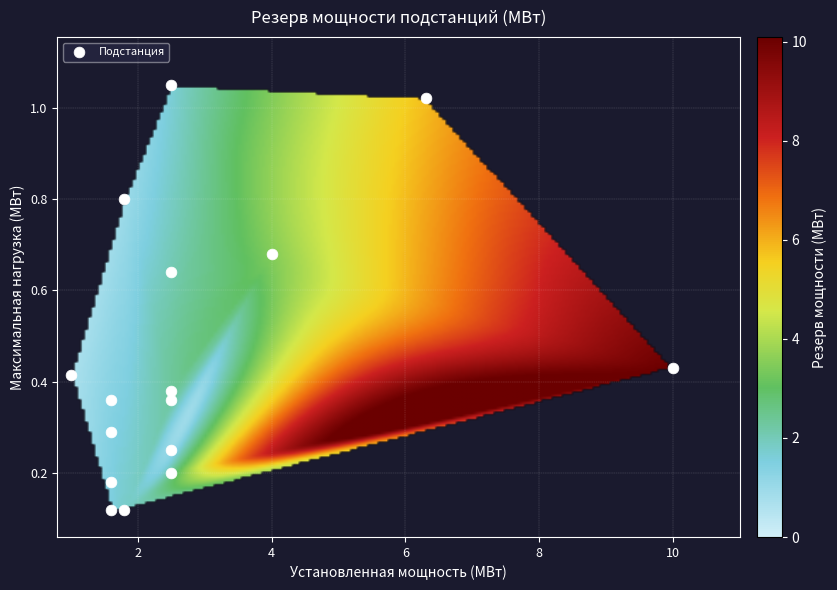

What is the range of X values (max minus min)?

9.0